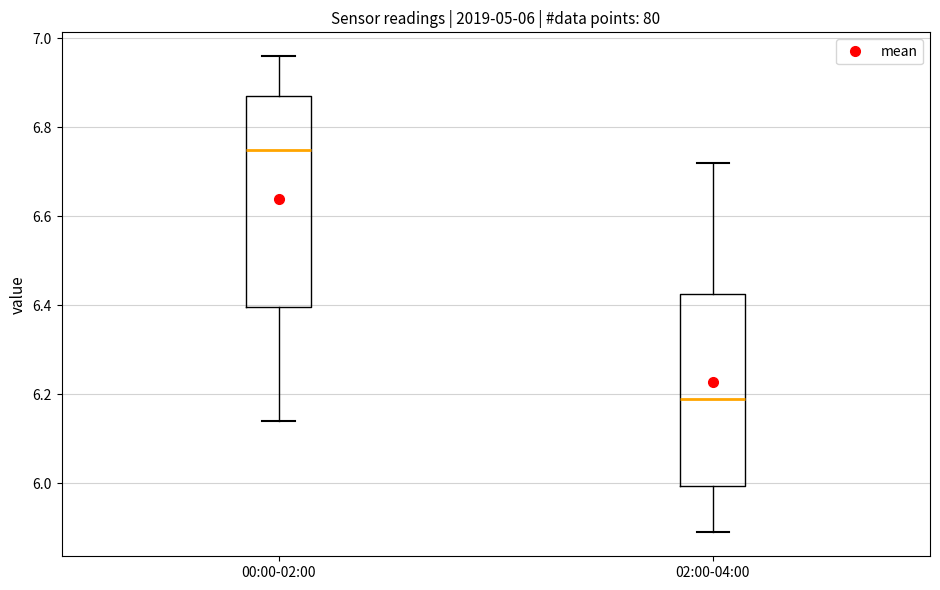

Which box has the lowest median line?

02:00-04:00